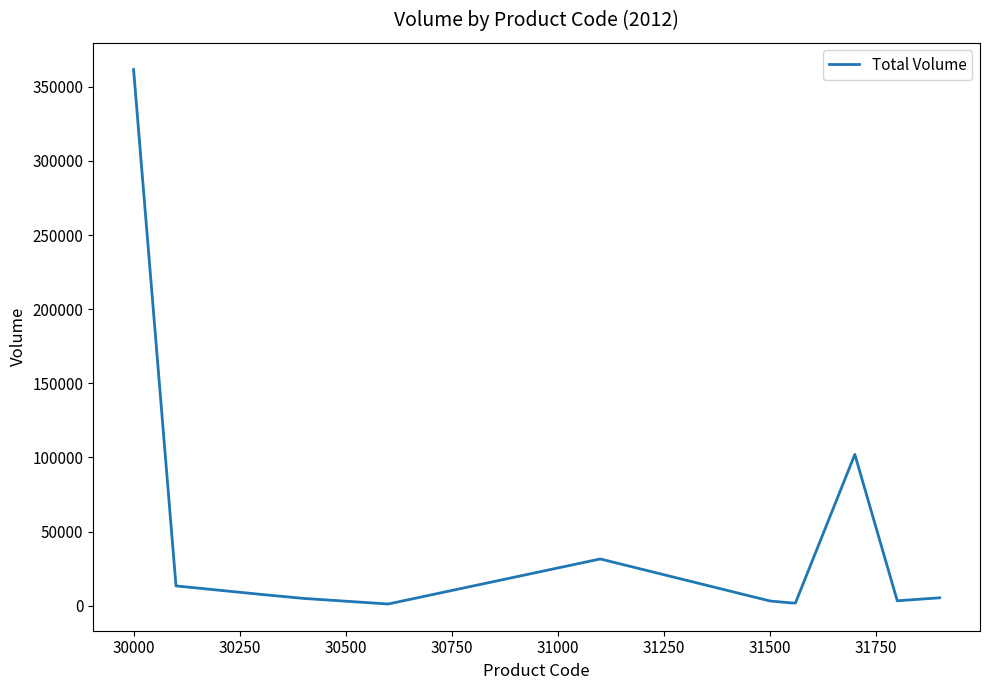

What is the greatest value displayed?

361673